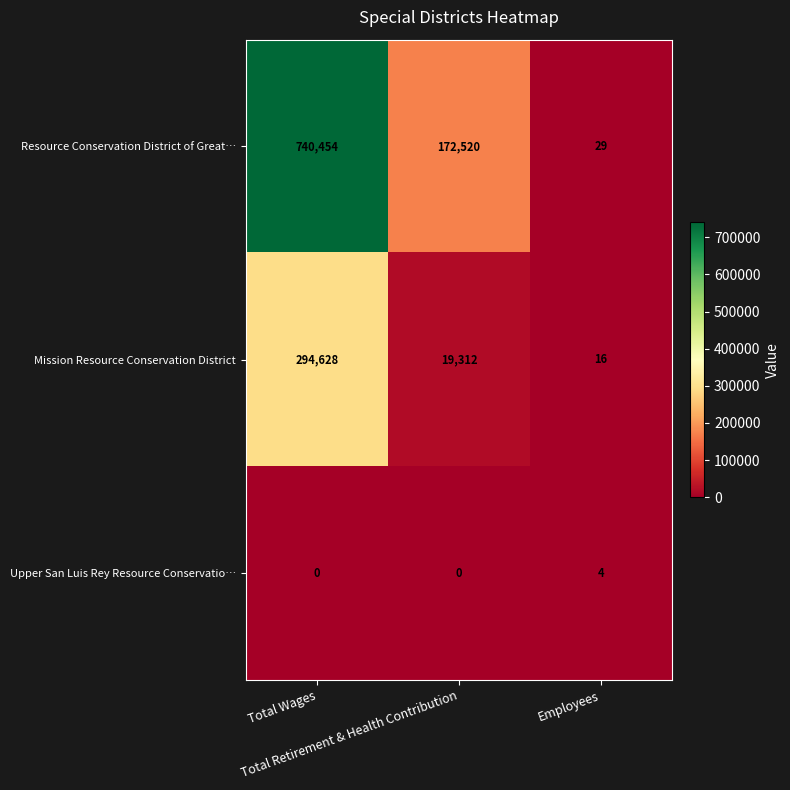

Rank the series by their maximum value, from highest to lowest.

Resource Conservation District of Great…, Mission Resource Conservation District, Upper San Luis Rey Resource Conservatio…